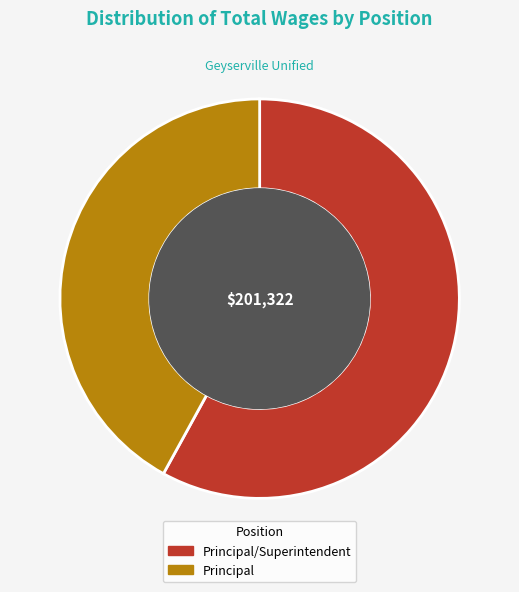

Is the sum of Principal/Superintendent and Principal greater than half?

Yes